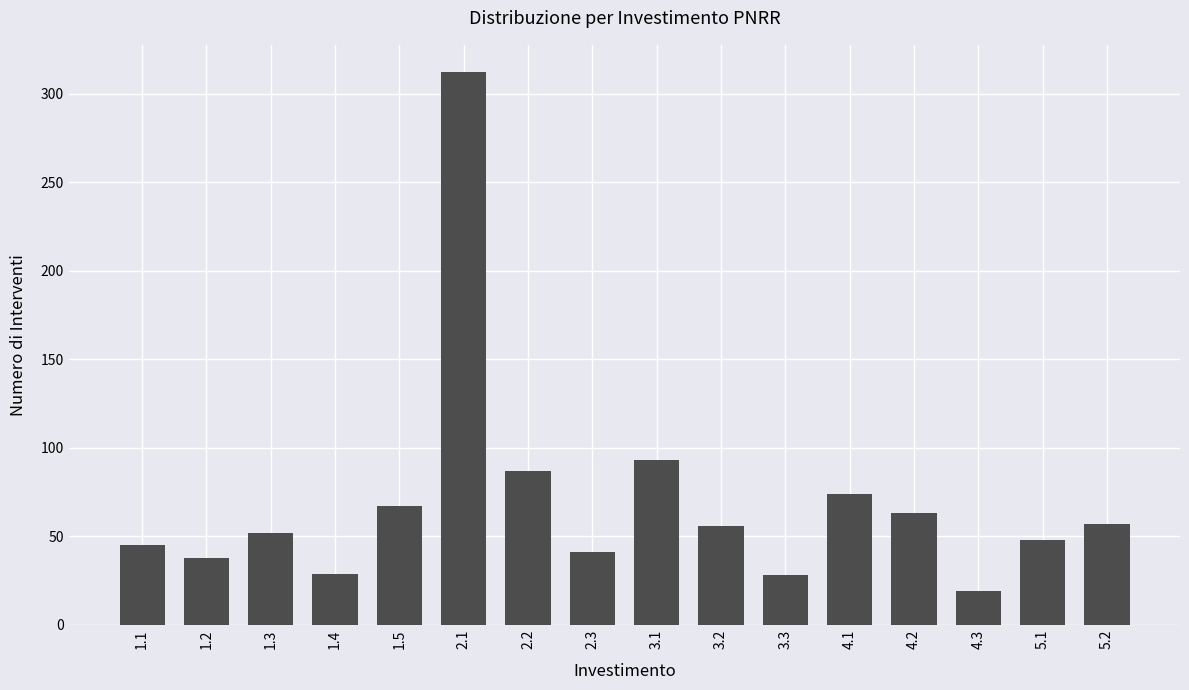

What is the sum of all values?

1109